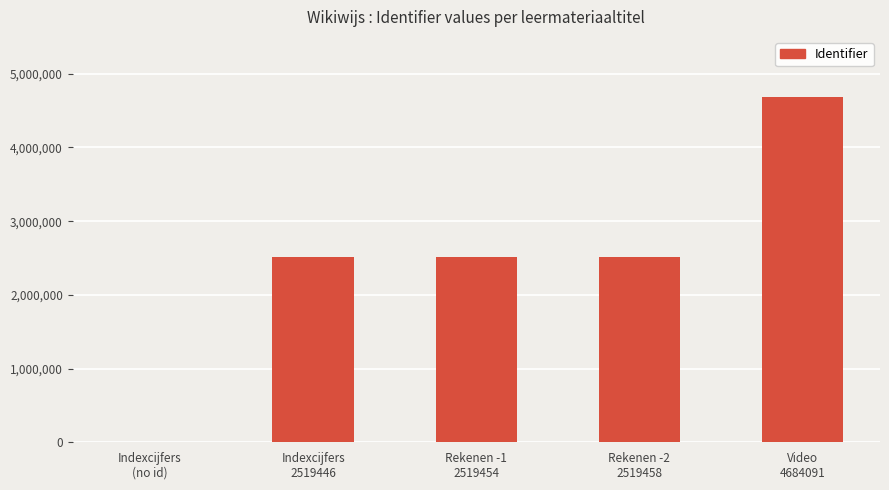

What is the greatest value displayed?

4684091